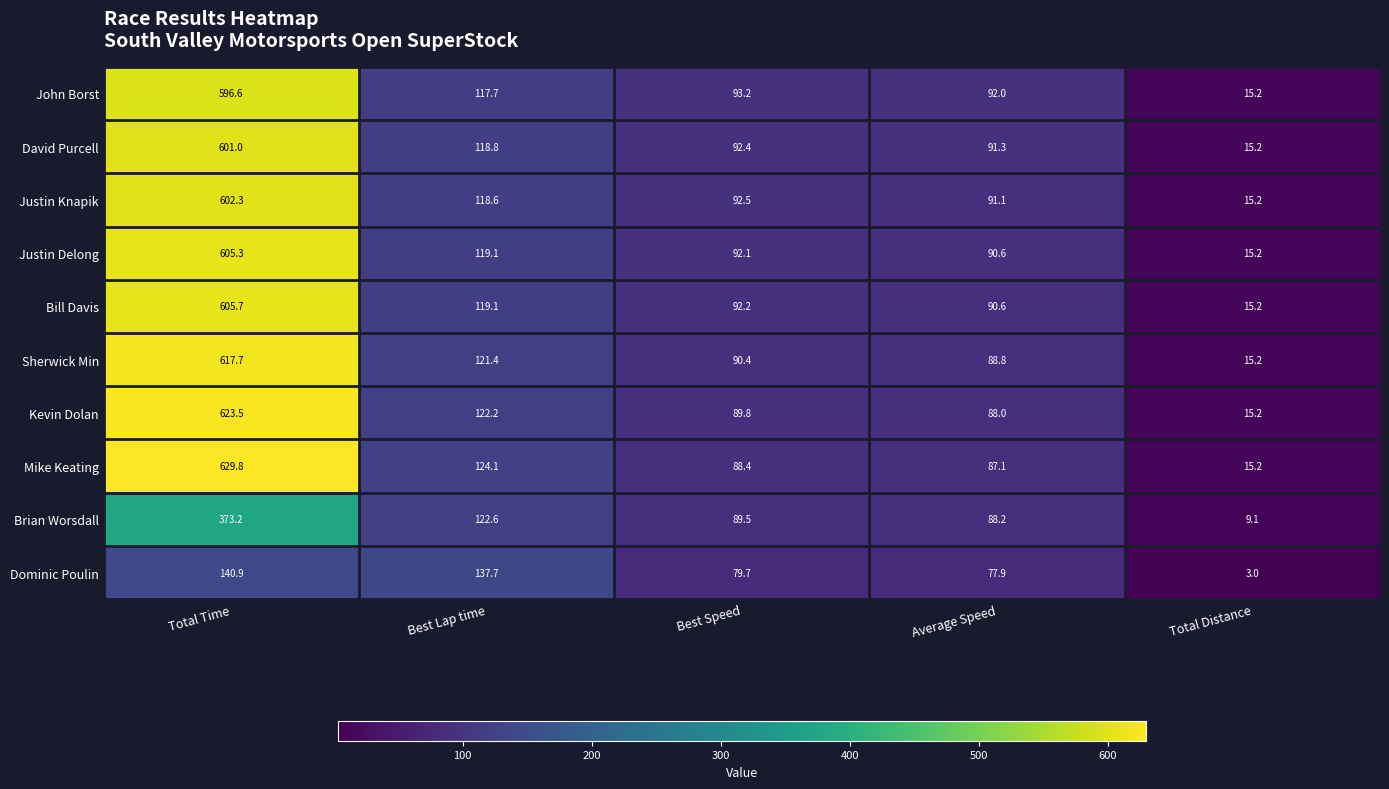

Where is Bill Davis nearest to the value 310?

Best Lap time